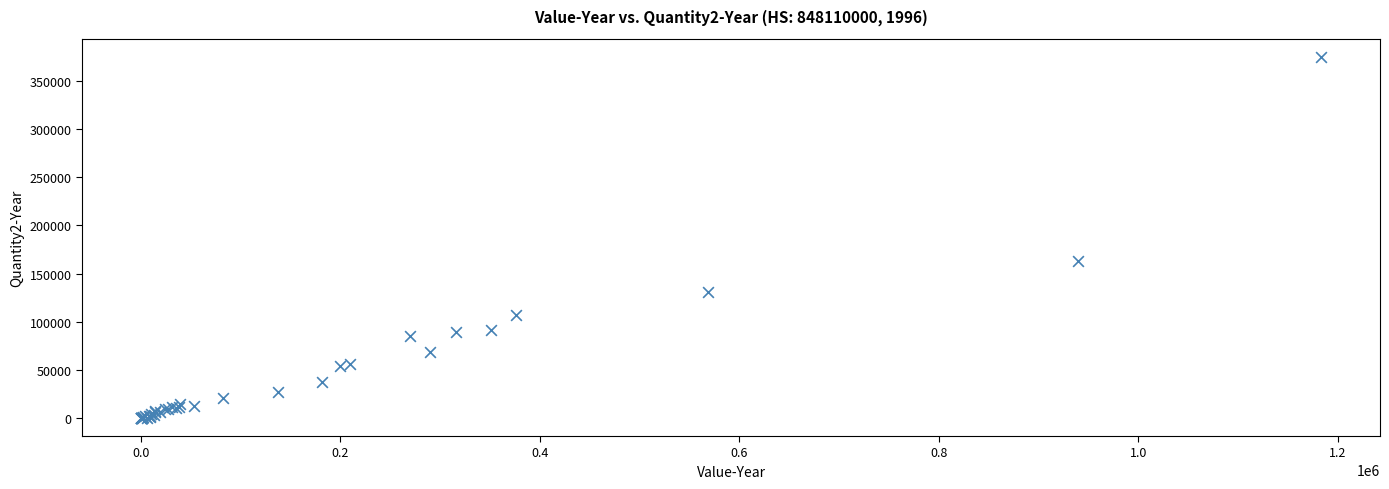

What Y value in the scatter plot is closest to 187525?

162843